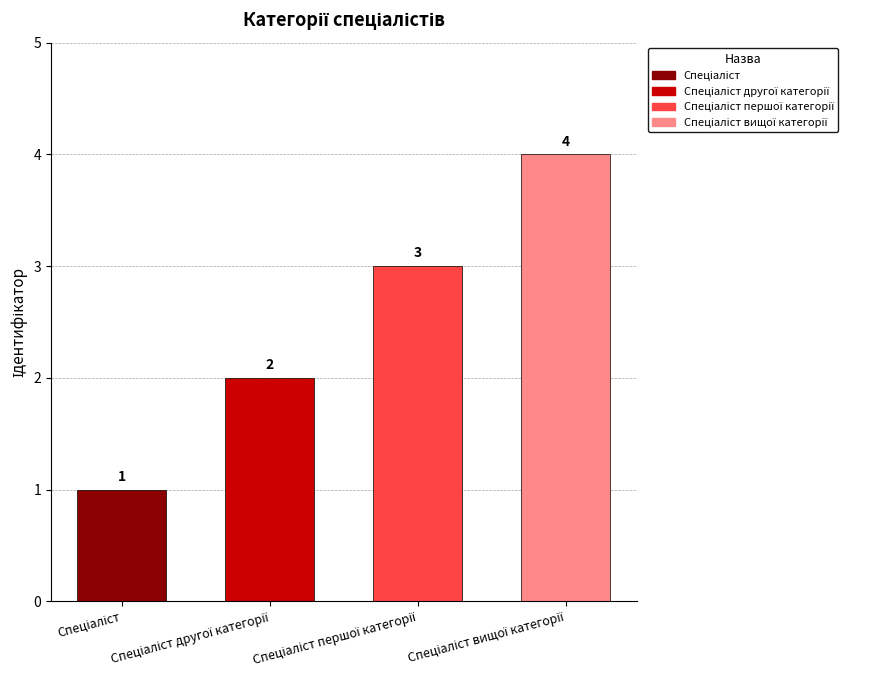

Count the values in the range 2 to 4.

3